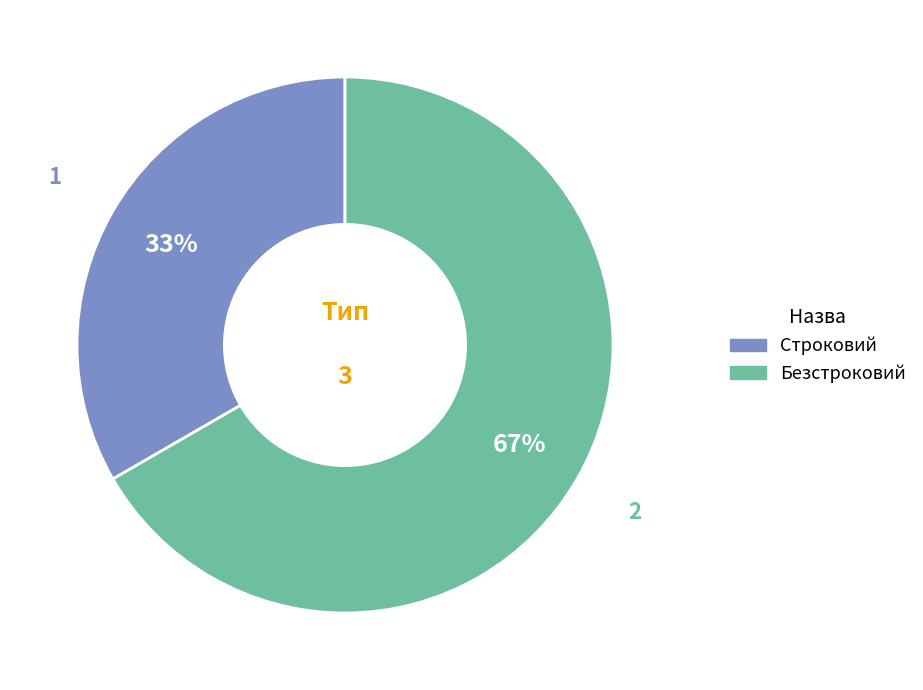

To the nearest percent, what percentage of the pie is Строковий?

33%